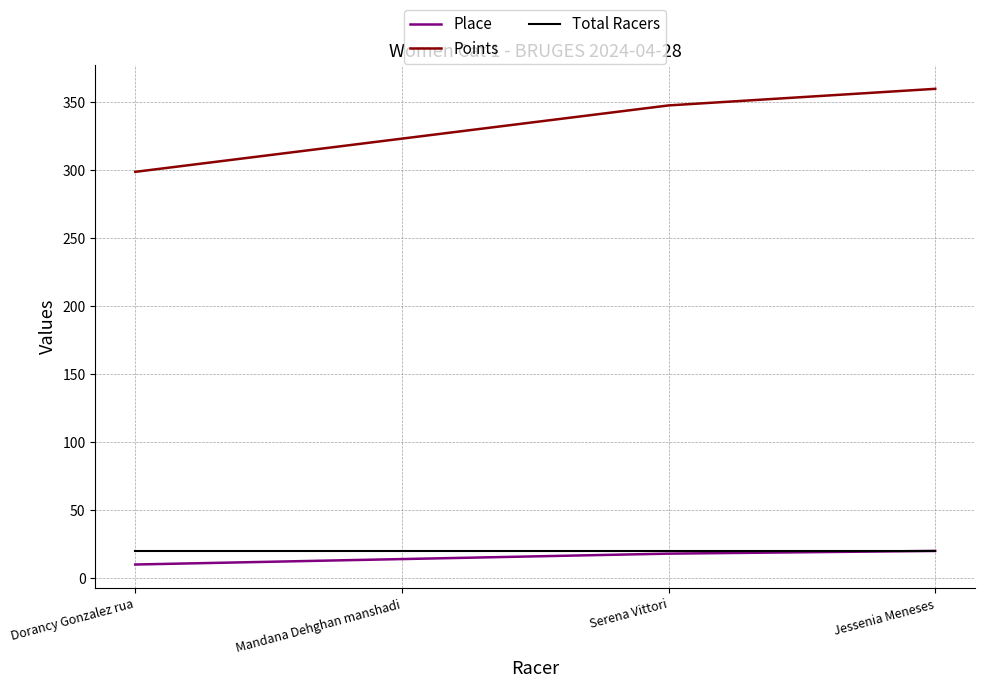

Count the Place values in the range 14 to 20.

3